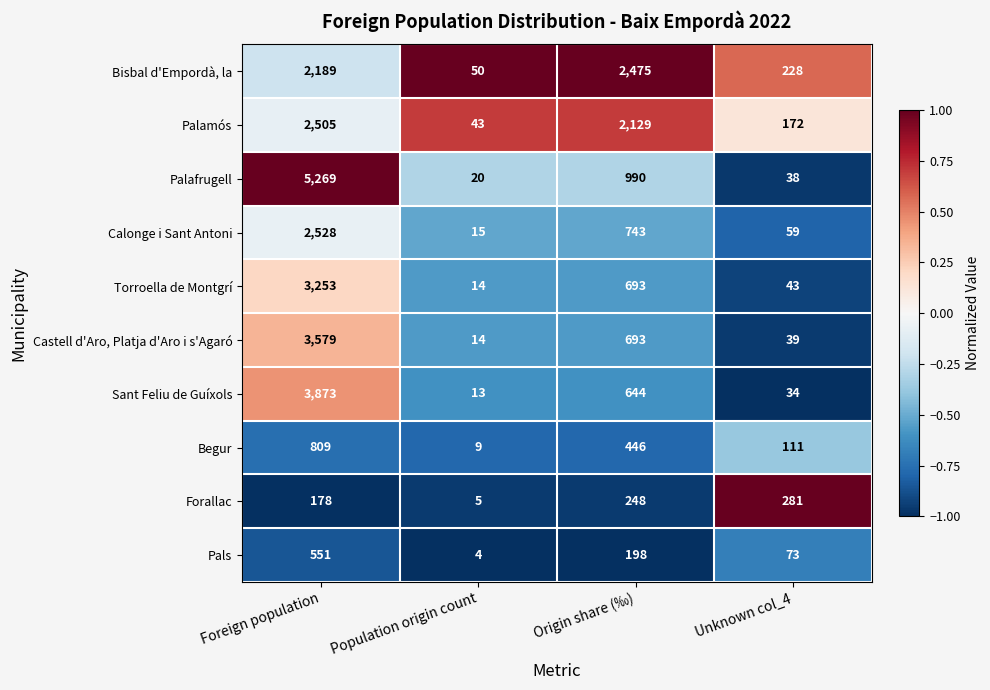

What is the difference between the Castell d'Aro, Platja d'Aro i s'Agaró values at Foreign population and Origin share (‰)?

2886